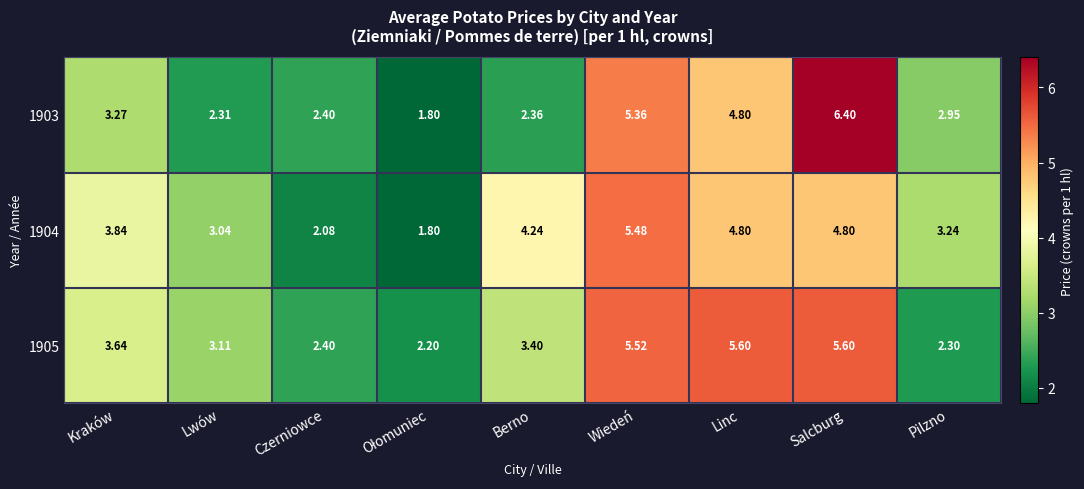

At which label does 1903 first exceed 2?

Kraków